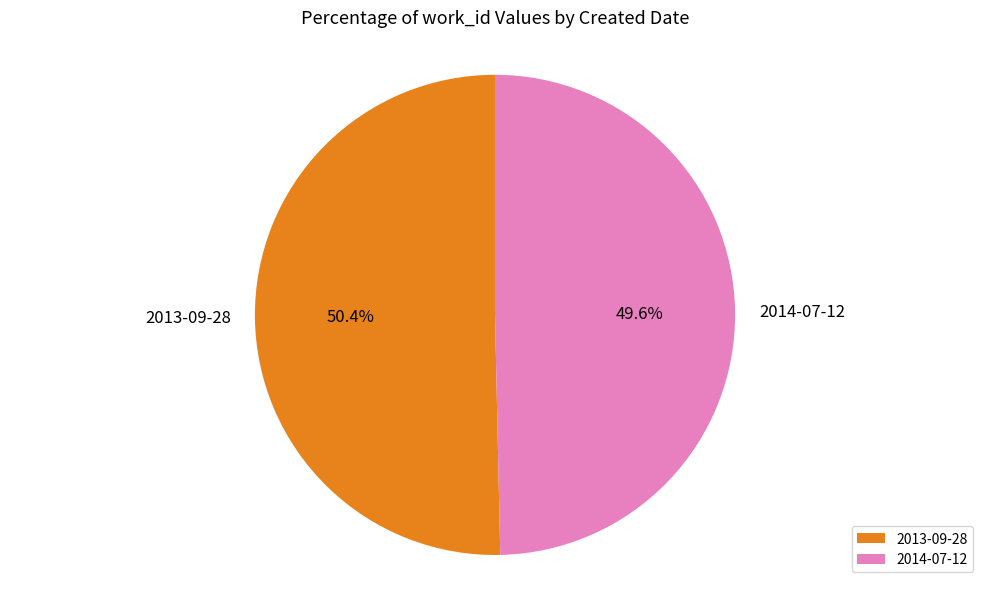

Which category accounts for the majority?

2013-09-28